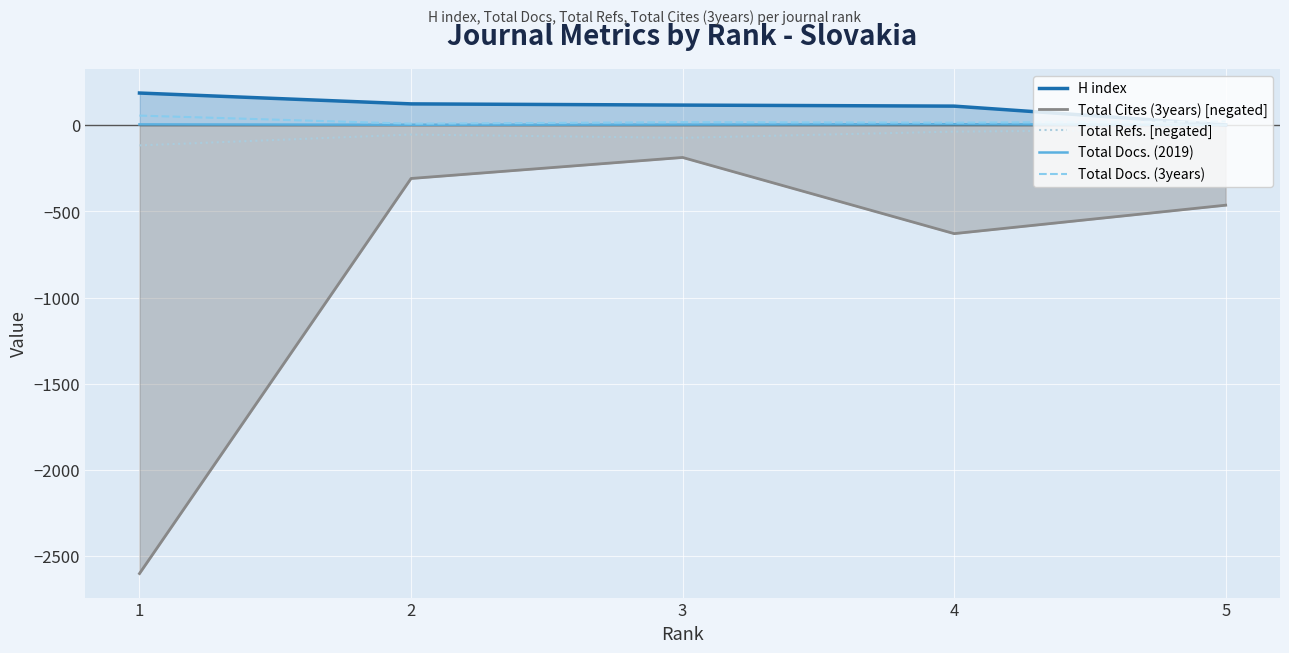

Does the chart display data point markers on the line(s)?

No